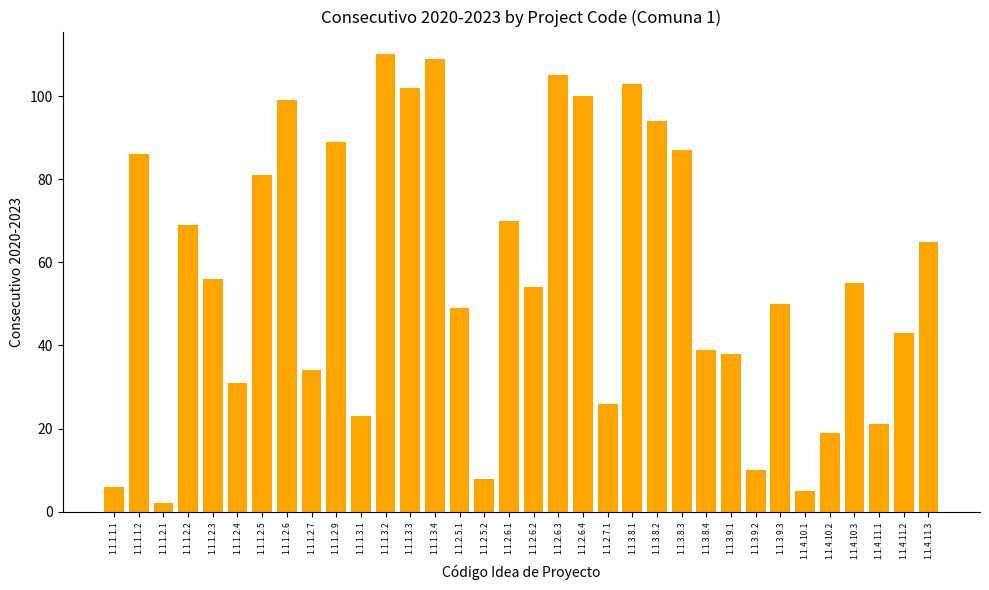

Reading left to right, extract all data points from this chart.

1.1.1.1.1=6	1.1.1.1.2=86	1.1.1.2.1=2	1.1.1.2.2=69	1.1.1.2.3=56	1.1.1.2.4=31	1.1.1.2.5=81	1.1.1.2.6=99	1.1.1.2.7=34	1.1.1.2.9=89	1.1.1.3.1=23	1.1.1.3.2=110	1.1.1.3.3=102	1.1.1.3.4=109	1.1.2.5.1=49	1.1.2.5.2=8	1.1.2.6.1=70	1.1.2.6.2=54	1.1.2.6.3=105	1.1.2.6.4=100	1.1.2.7.1=26	1.1.3.8.1=103	1.1.3.8.2=94	1.1.3.8.3=87	1.1.3.8.4=39	1.1.3.9.1=38	1.1.3.9.2=10	1.1.3.9.3=50	1.1.4.10.1=5	1.1.4.10.2=19	1.1.4.10.3=55	1.1.4.11.1=21	1.1.4.11.2=43	1.1.4.11.3=65